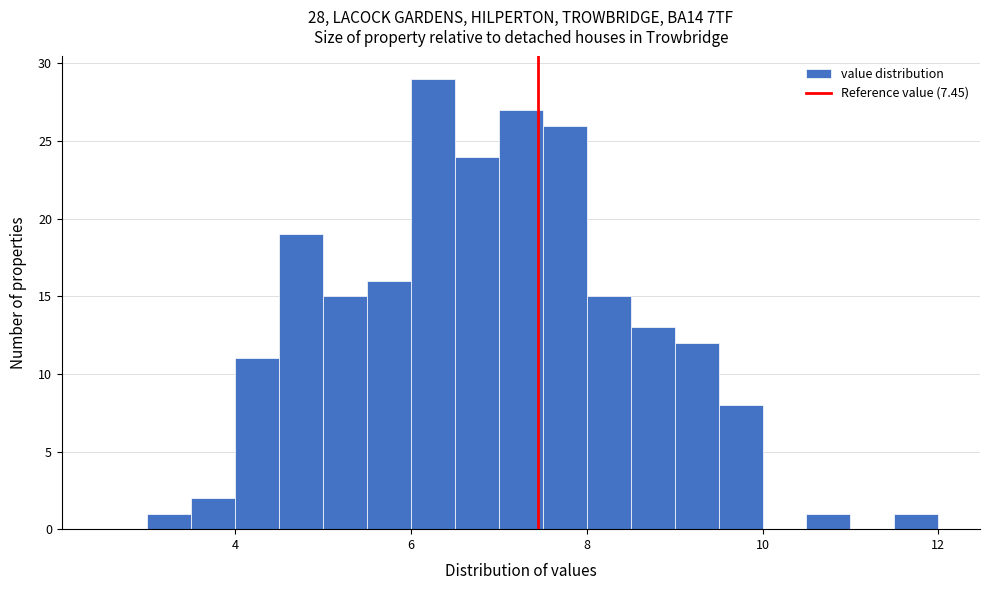

Around what value on the x-axis is the tallest bar? Give the approximate position of its centre, as read against the axis.

6.2